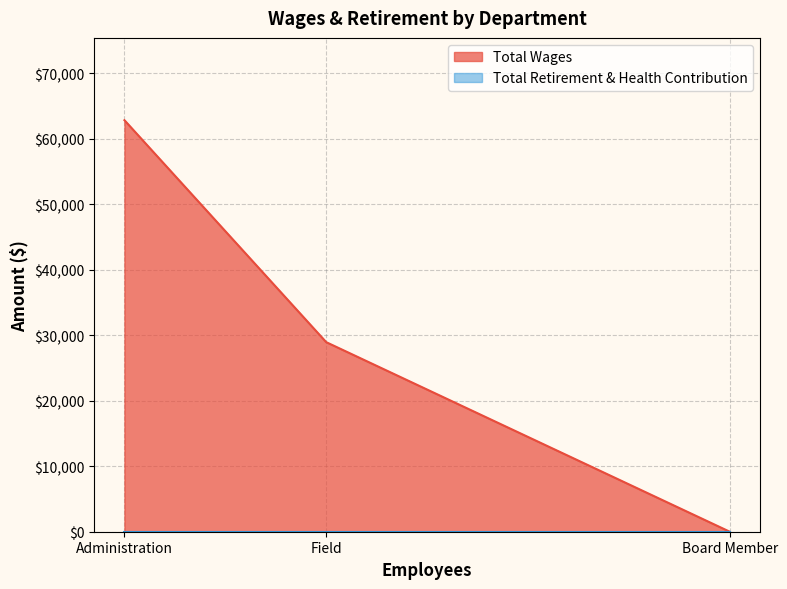

At which label is the value closest to 31422?

Field